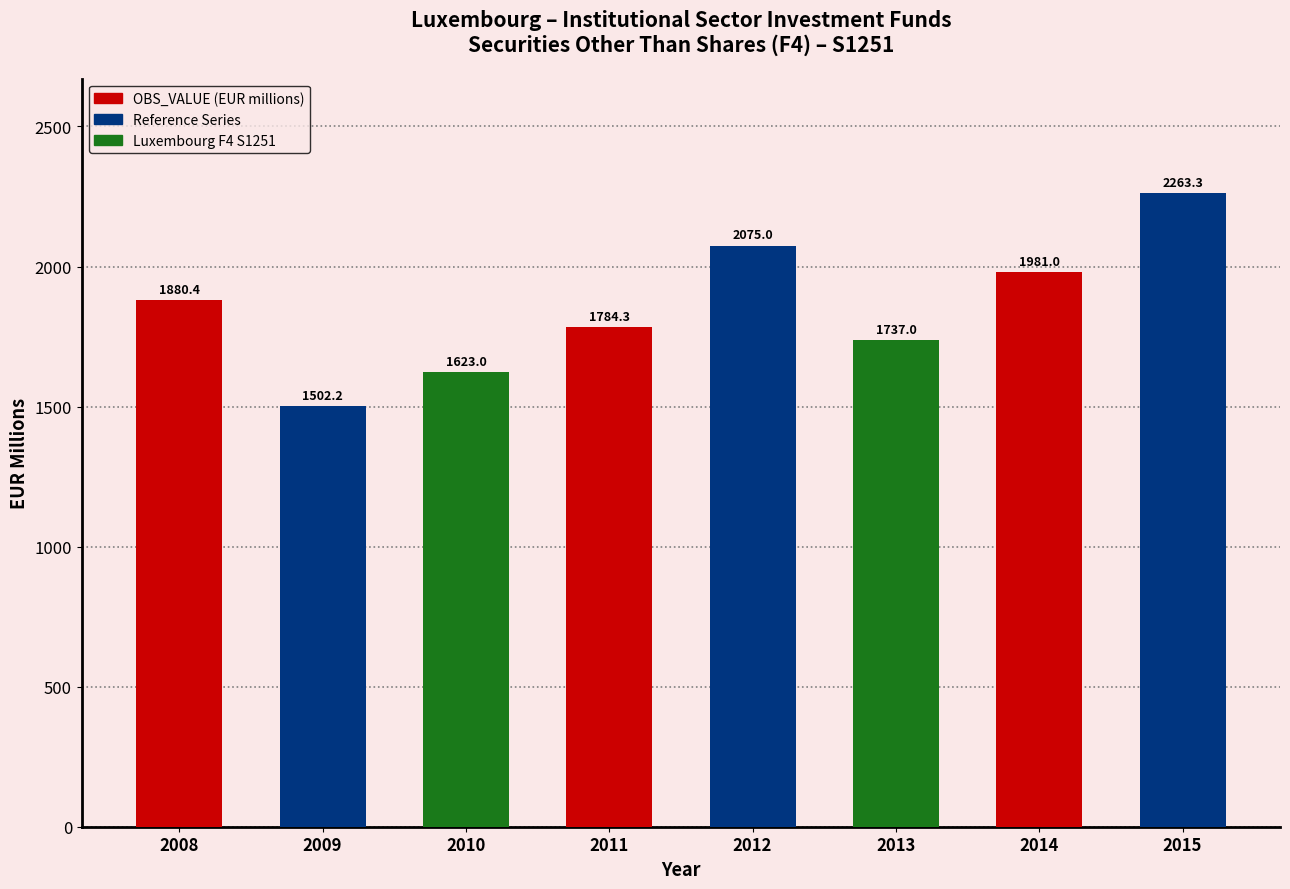

Count the number of values greater than 1880.

4